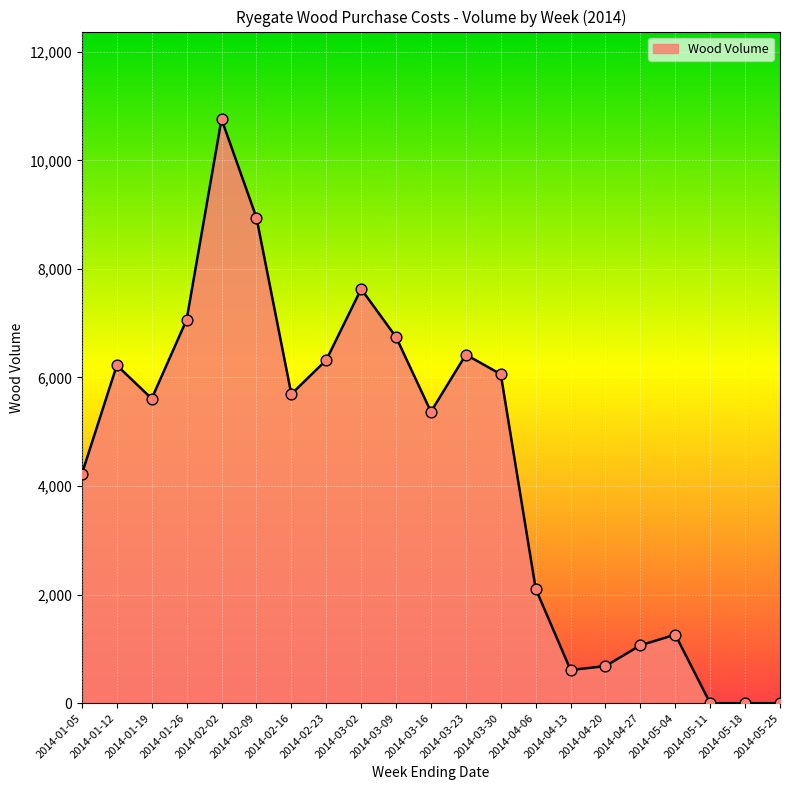

Approximately how many times larger is the value at 2014-02-02 compared to 2014-01-19?

1.9